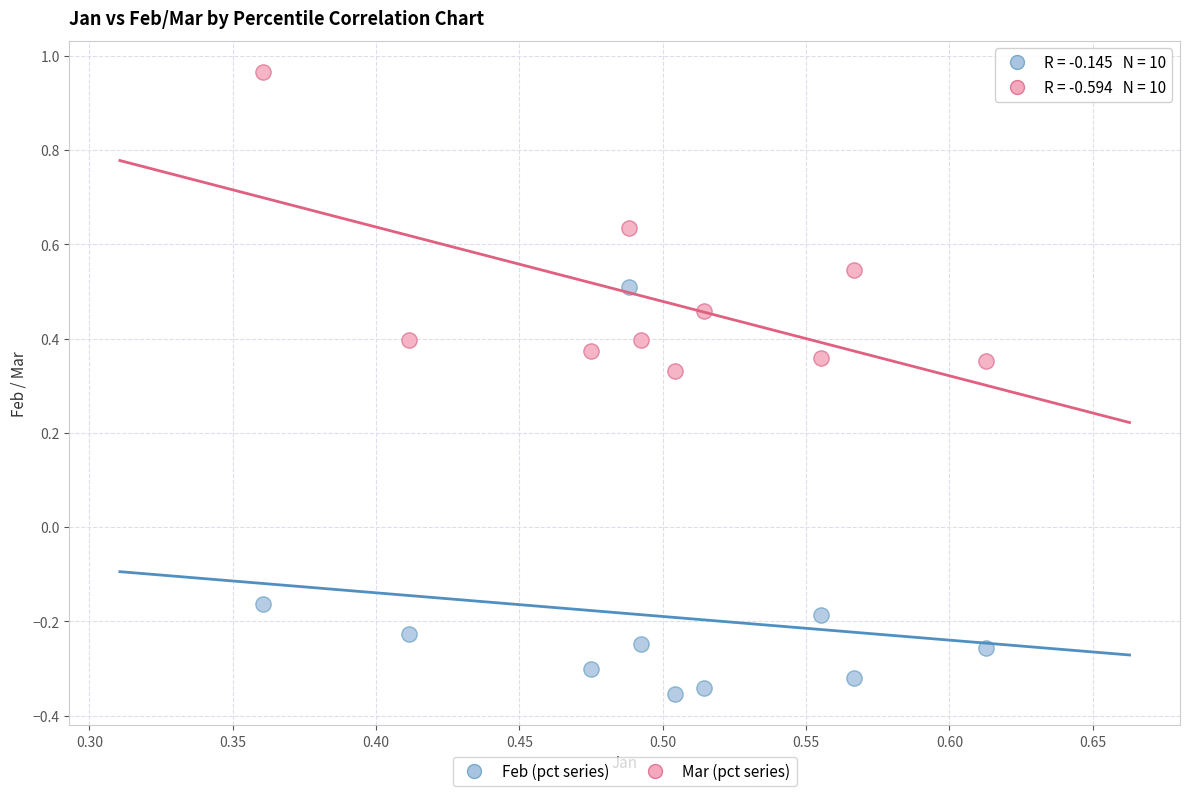

Which series has the largest Y range (max minus min)?

Feb (pct series)